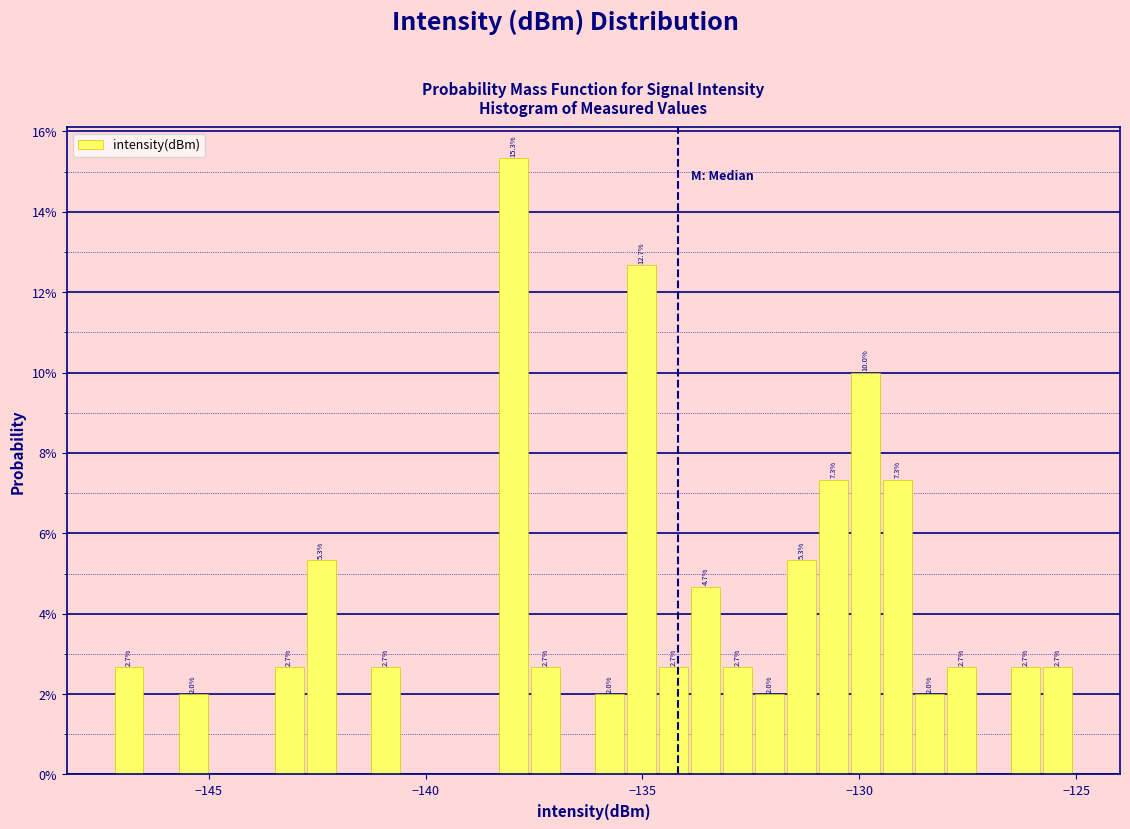

Around what value on the x-axis is the tallest bar? Give the approximate position of its centre, as read against the axis.

-138.0